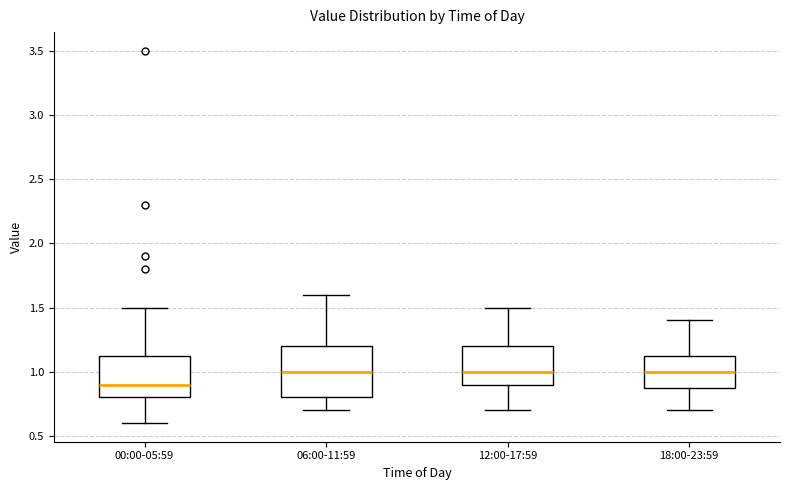

Which box is the tallest, from its lower edge to its upper edge?

06:00-11:59